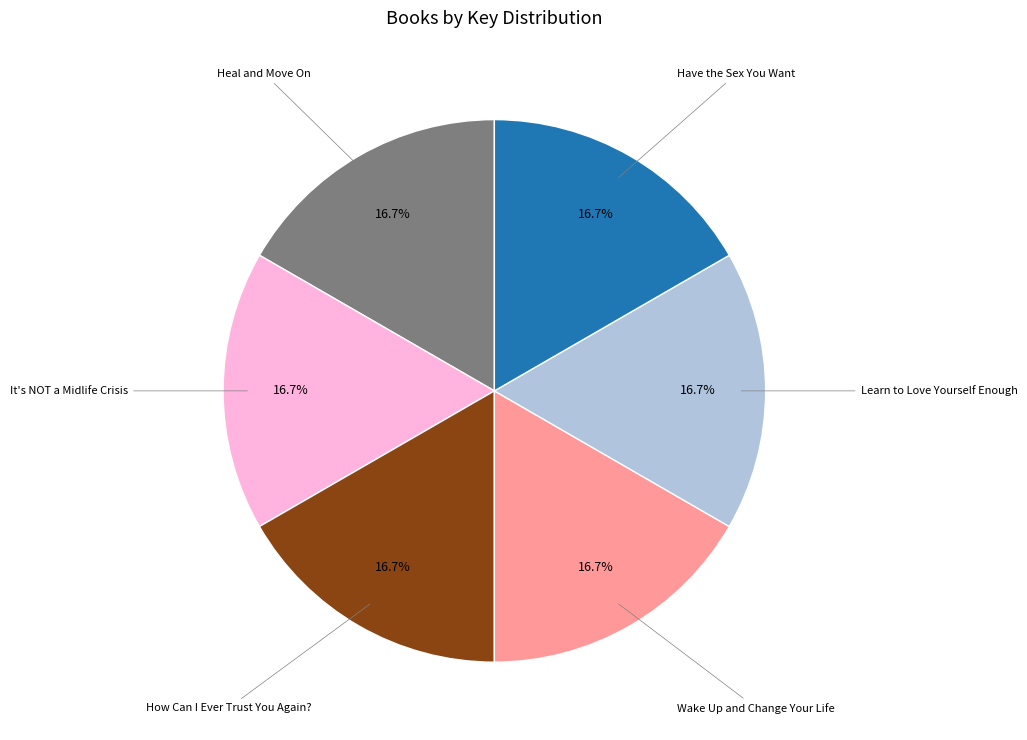

Is there a majority slice in this chart?

No